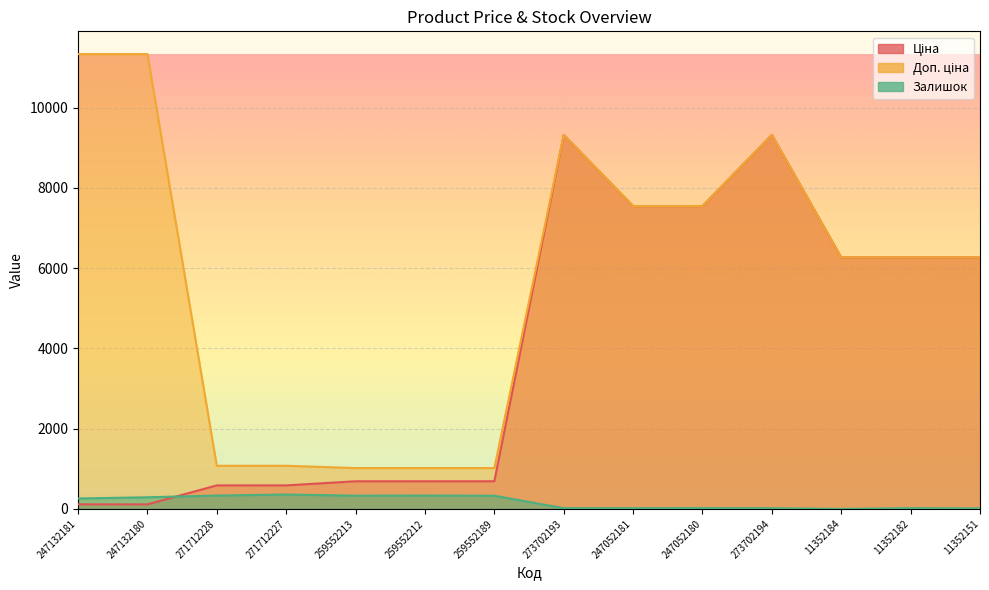

True or false: Залишок has a value of 329.0 at 259552189.

True